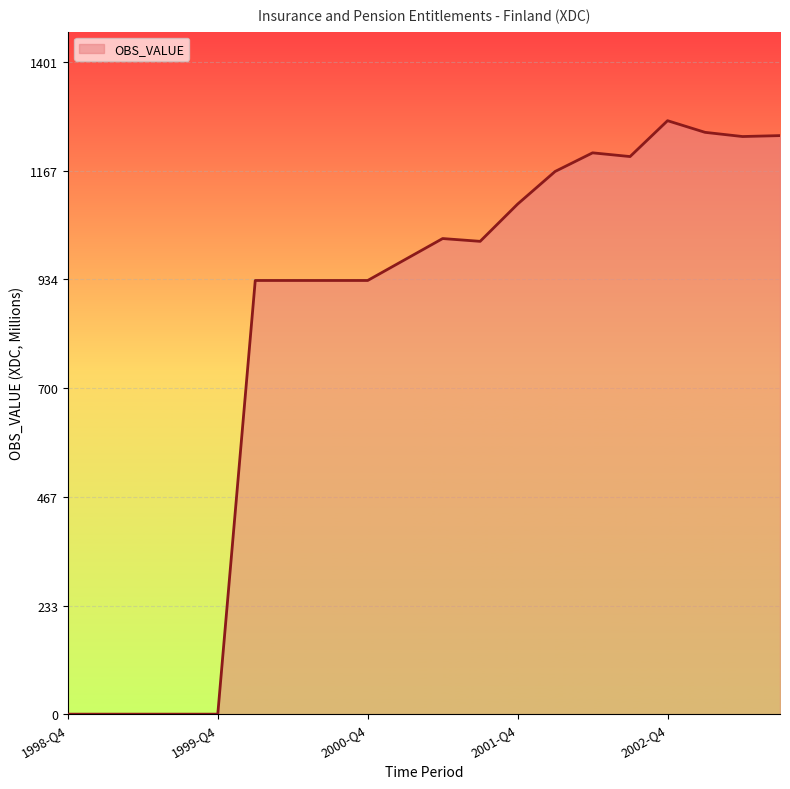

What is the difference between the maximum and minimum values?

1274